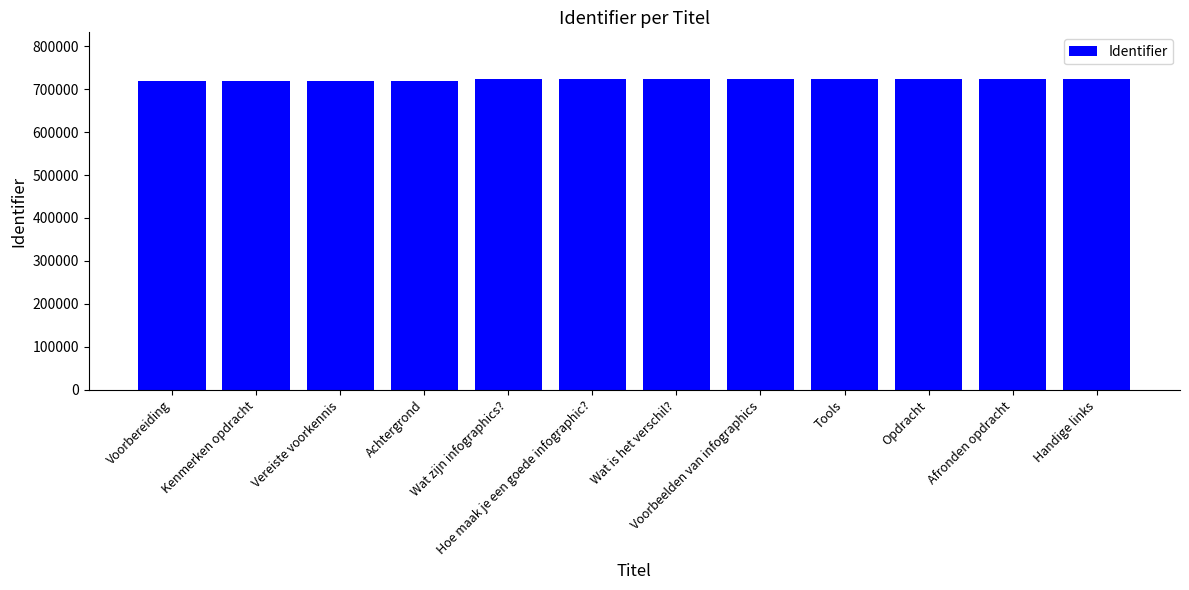

What is the difference between the values at Wat is het verschil? and Hoe maak je een goede infographic??

16